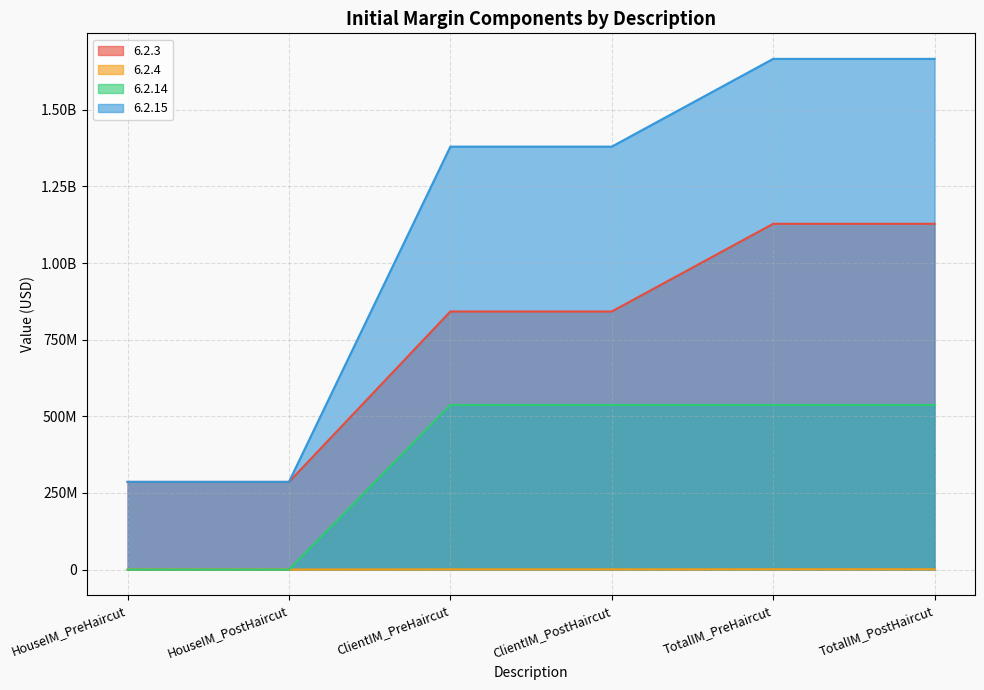

At which label does 6.2.15 reach its peak?

TotalIM_PreHaircut